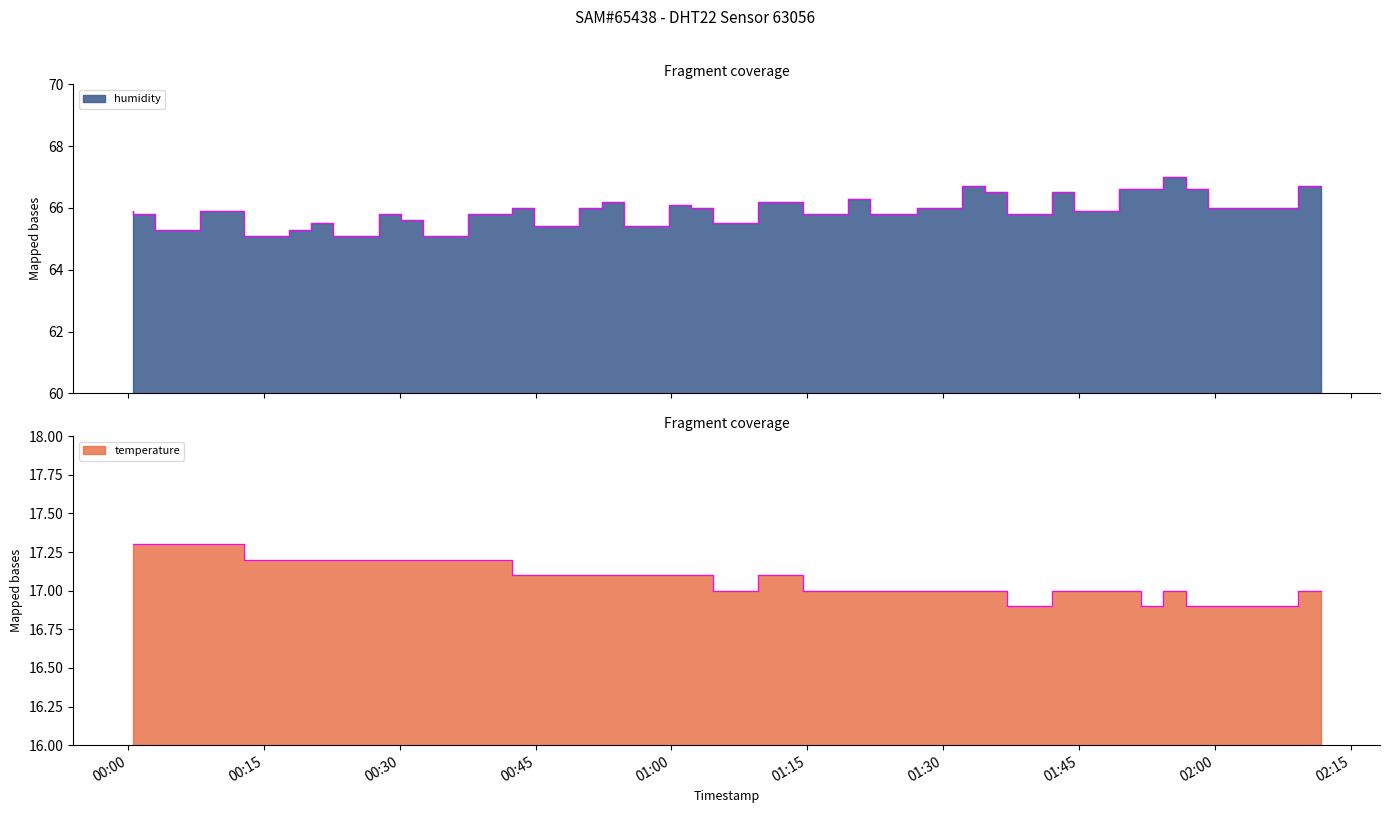

Is it true that temperature equals 17.1 at 2023-09-30T01:04:38?

True